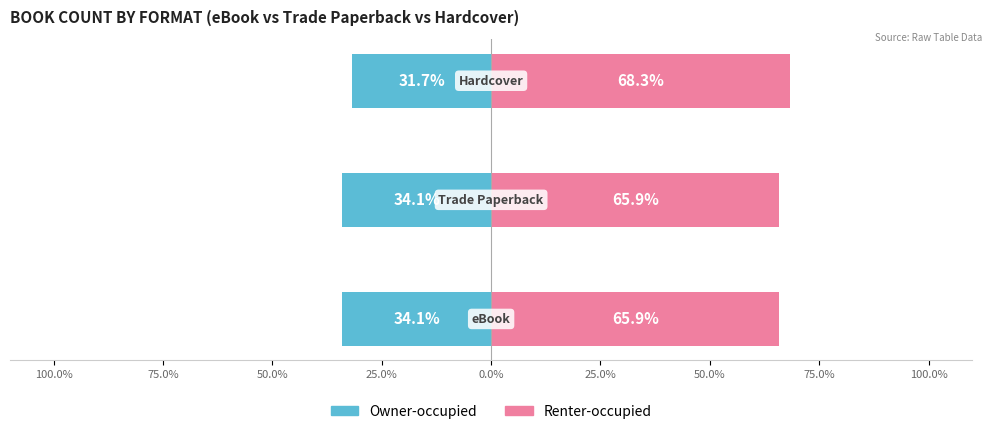

What is the average value of the Renter-occupied series?

66.7